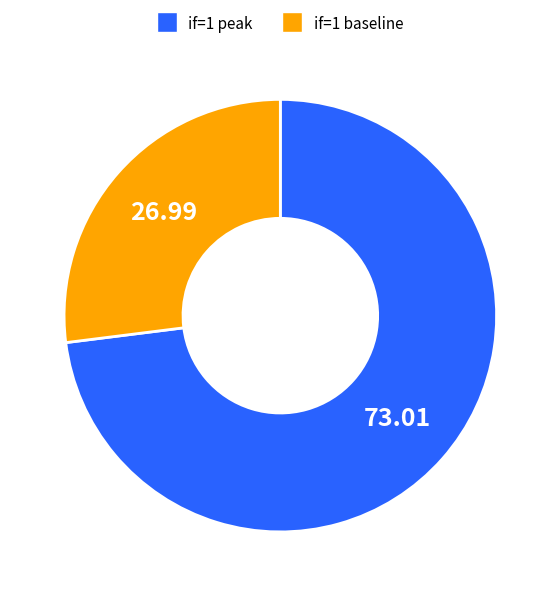

Does any single category account for the majority?

Yes